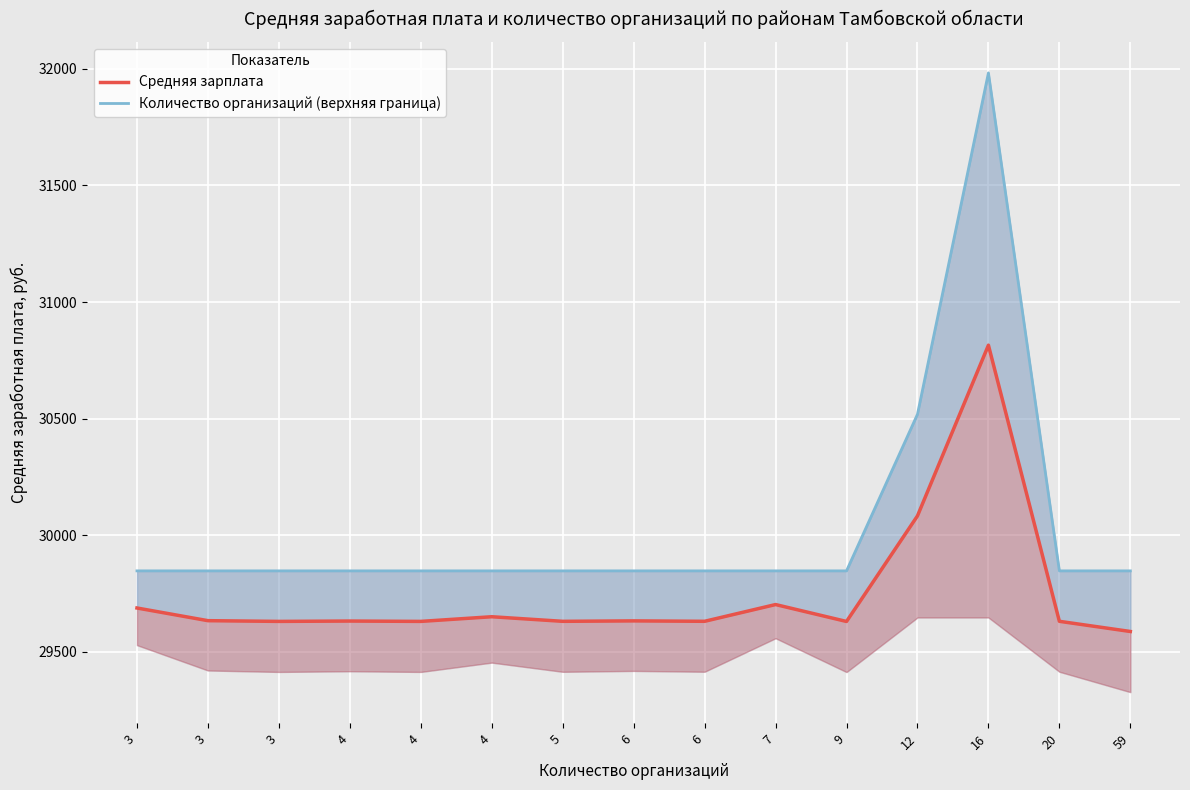

Between 6 and 7, which is larger?

7